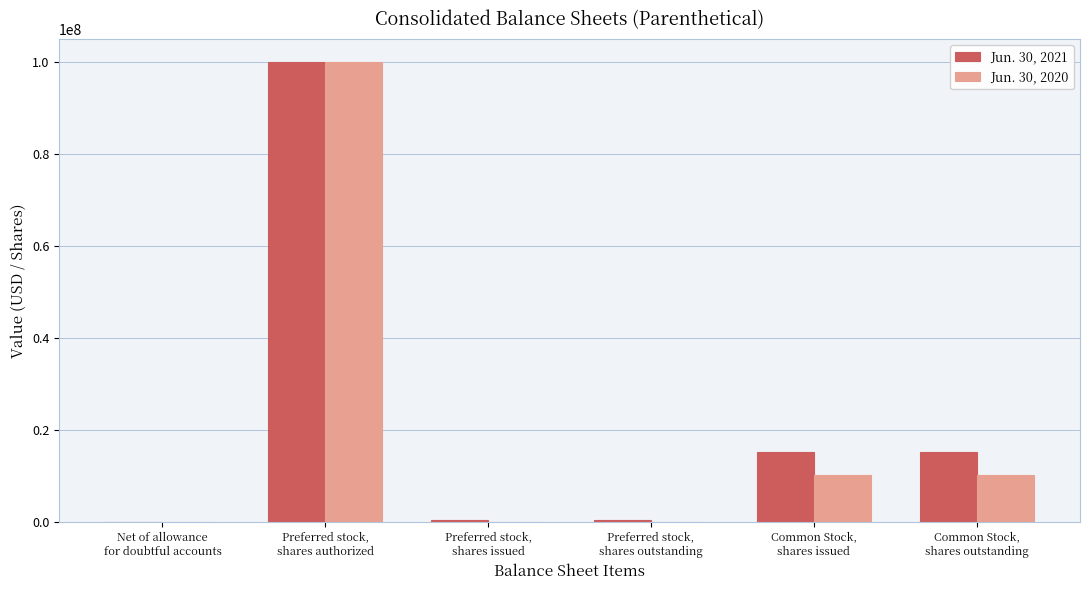

What is the approximate value of Jun. 30, 2021 at Preferred stock,
shares authorized?

100000000